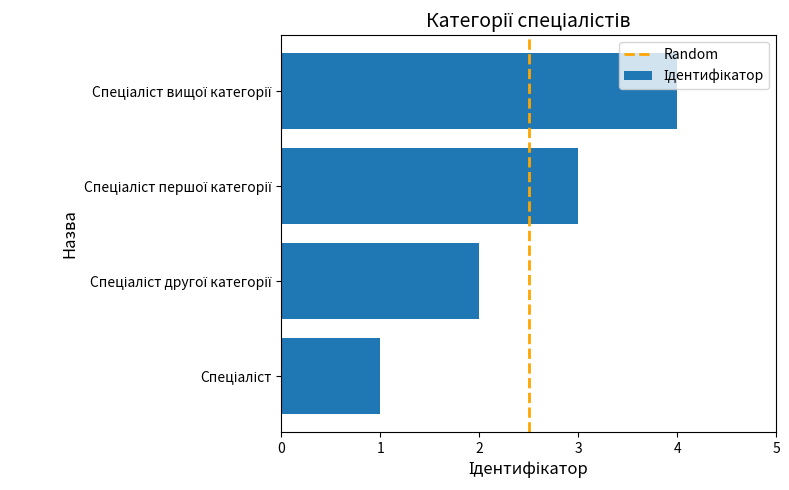

Are the bars grouped side by side (vs. stacked)?

No